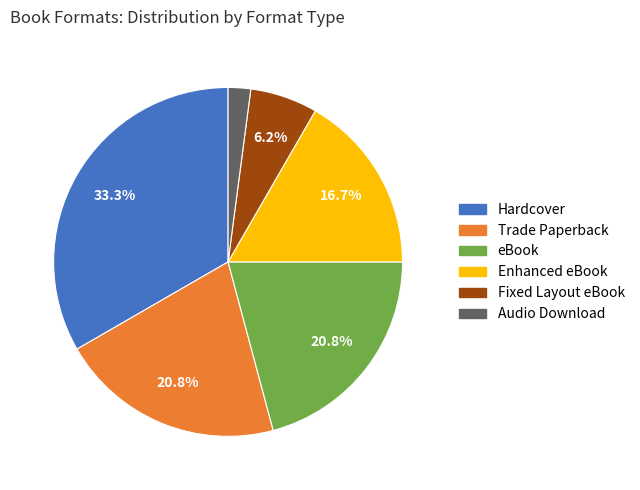

How many slices are in this pie chart?

6